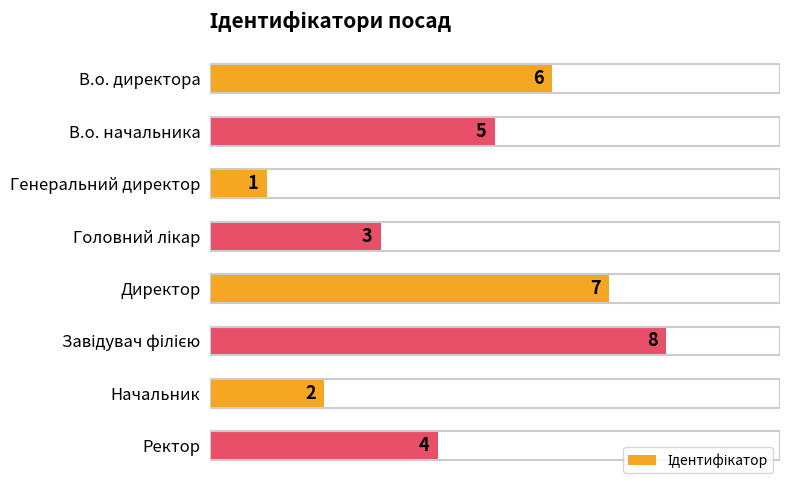

What is the label of the 5th bar from the top?

Директор